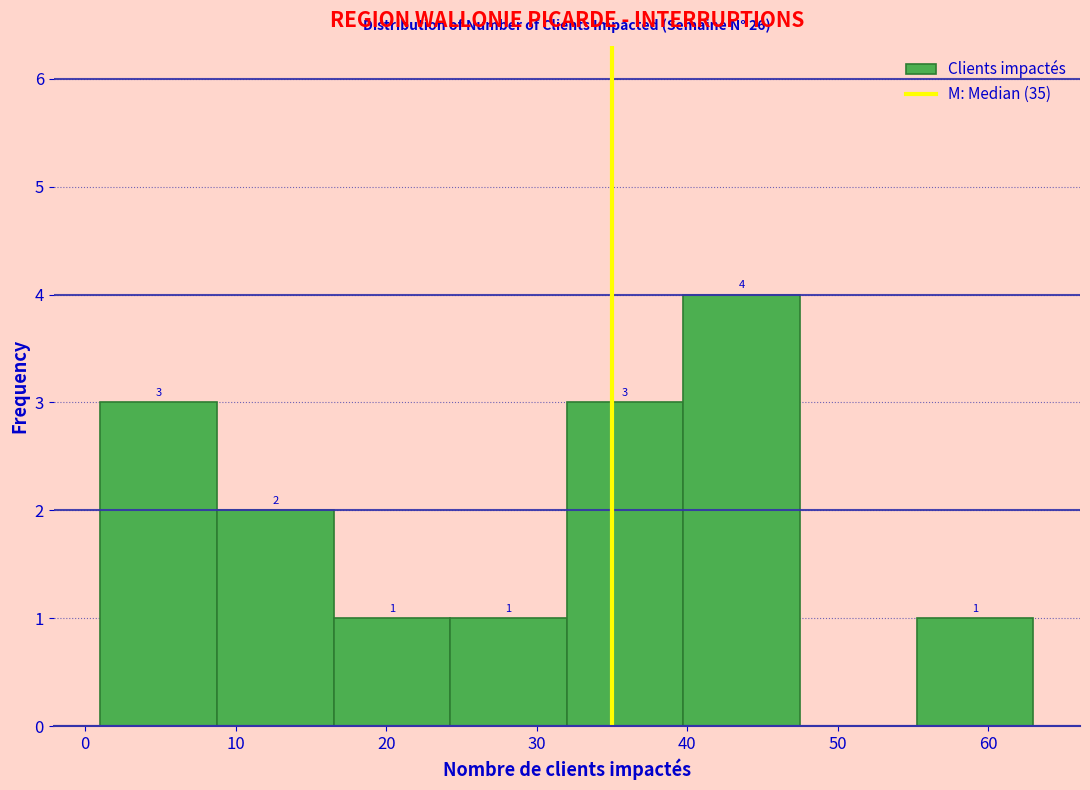

Which range on the x-axis has the tallest bar?

40 to 48